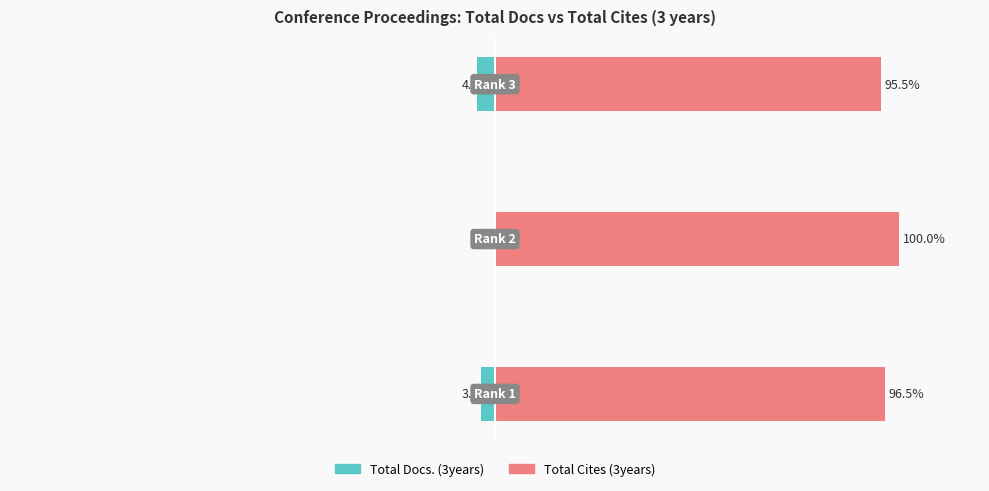

Is it true that Total Cites (3years) equals 50.7 at −100?

False